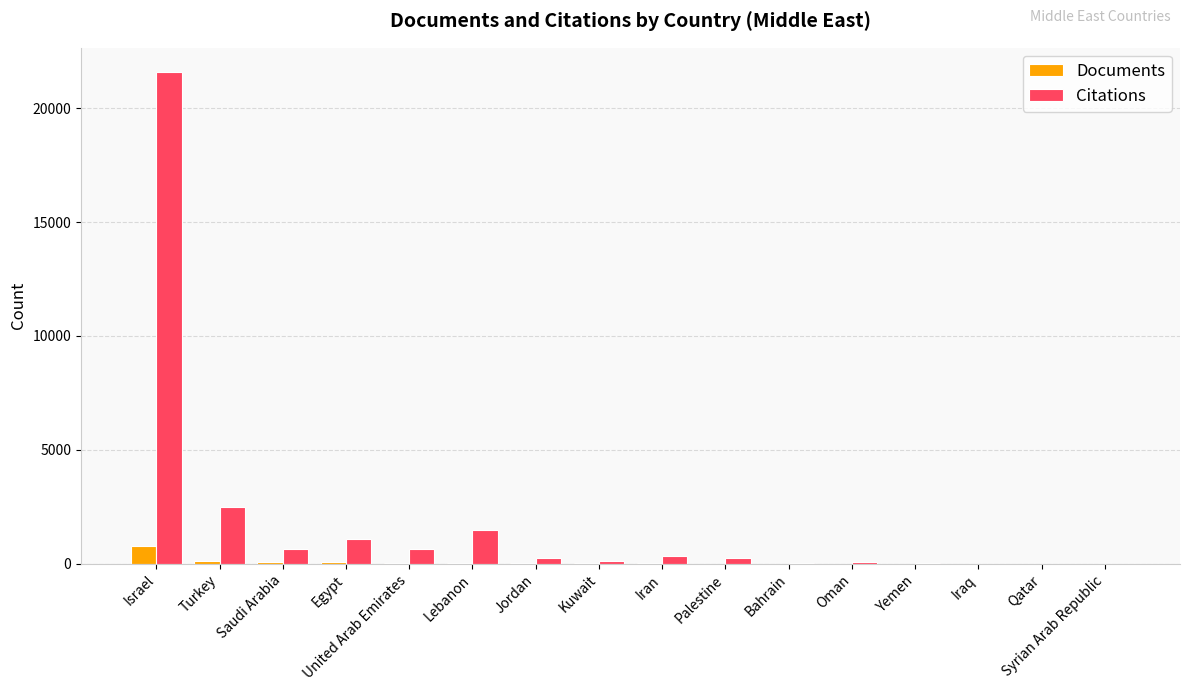

Which category has the highest value in the Citations series?

Israel